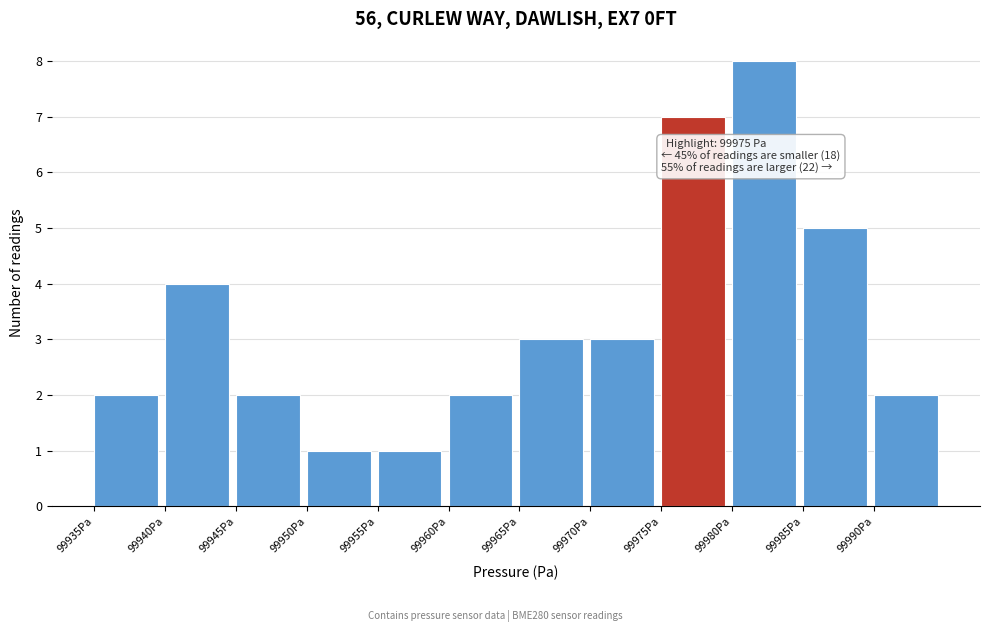

Over which range of the x-axis is the bar tallest?

99980 to 99985